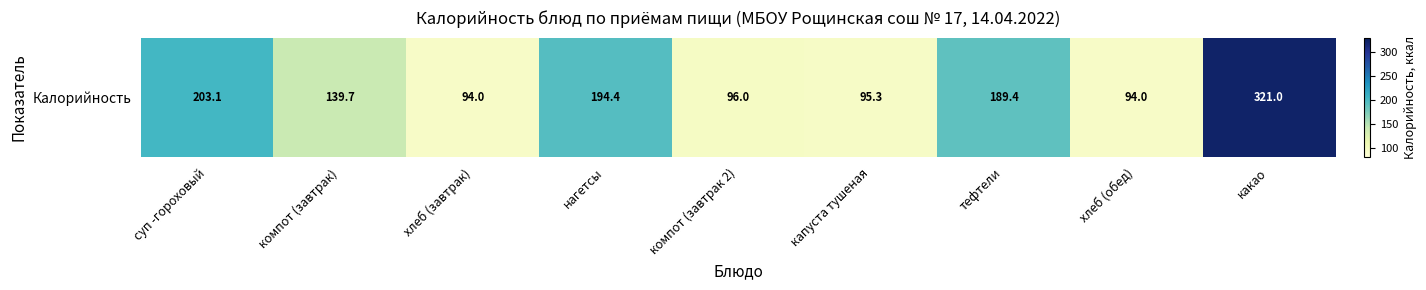

List the labels in order of value, smallest first.

хлеб (завтрак), хлеб (обед), капуста тушеная, компот (завтрак 2), компот (завтрак), тефтели, нагетсы, суп -гороховый, какао